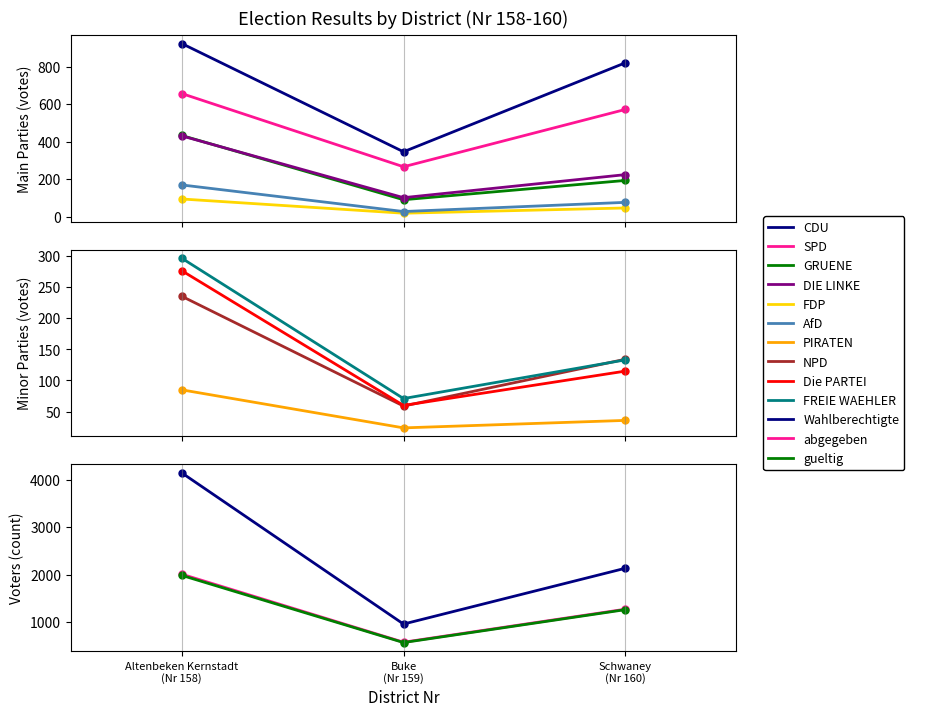

What is the sum of all FDP values?

158